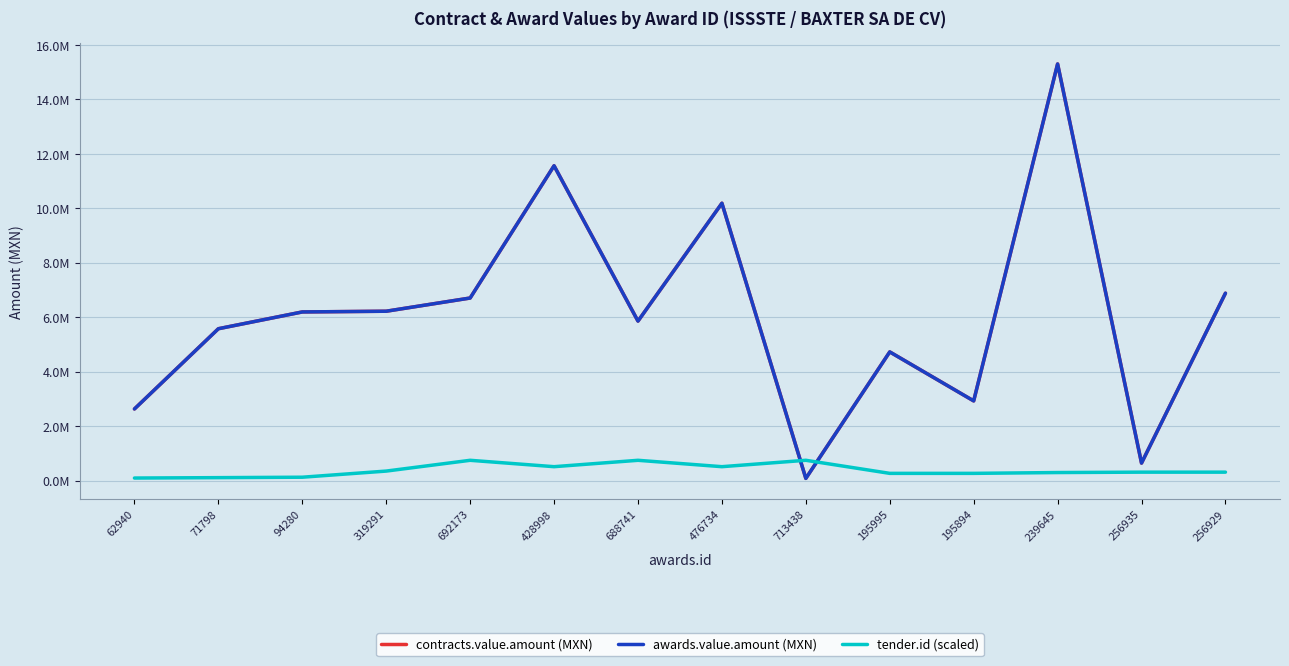

Does the chart have visible grid lines?

Yes